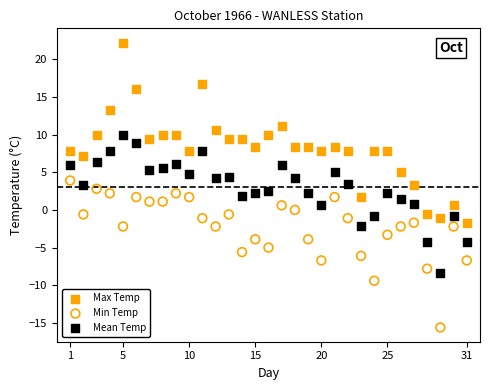

What are all the series names shown in the legend?

Max Temp, Min Temp, Mean Temp